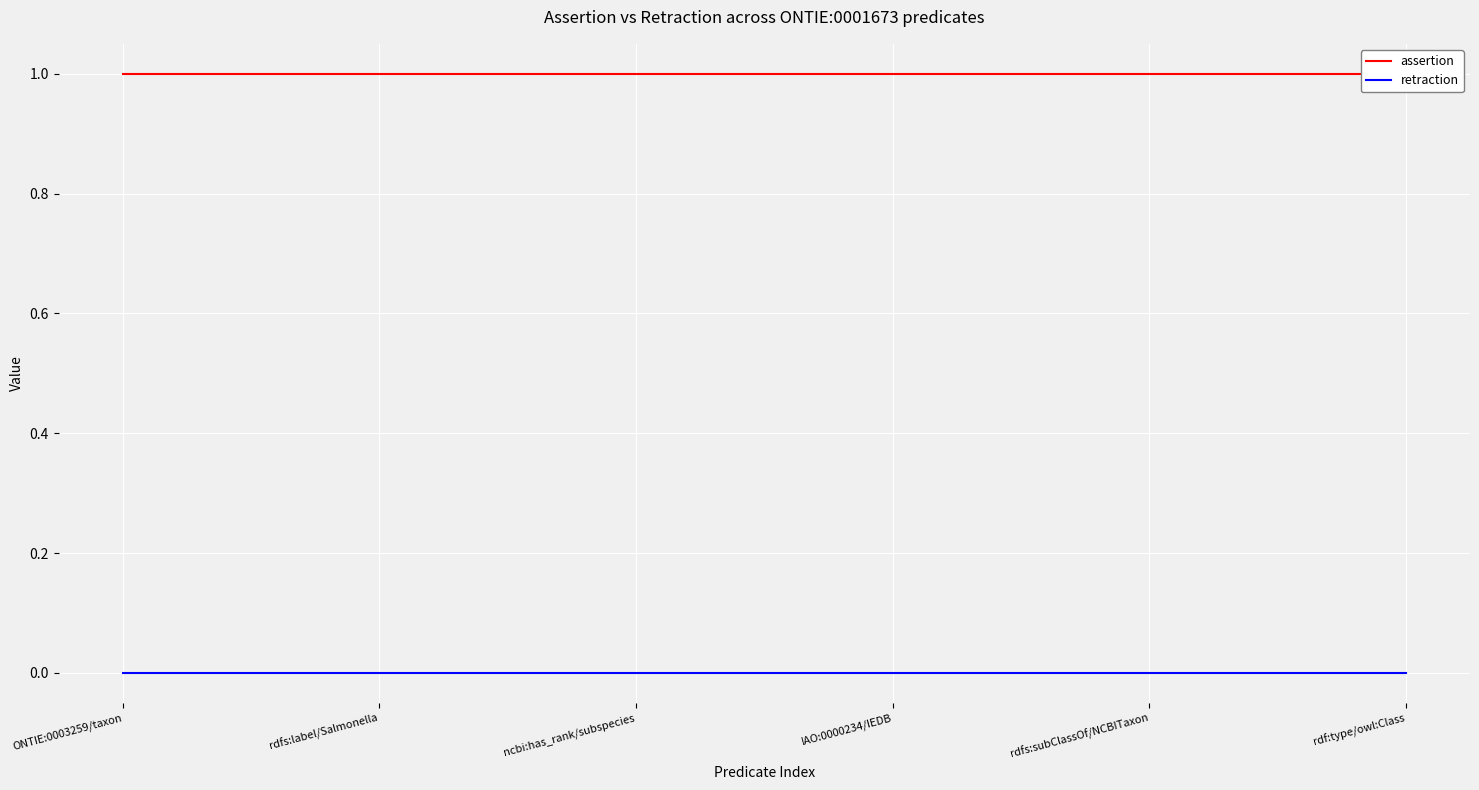

What is the label of the 6th point from the left?

rdf:type/owl:Class